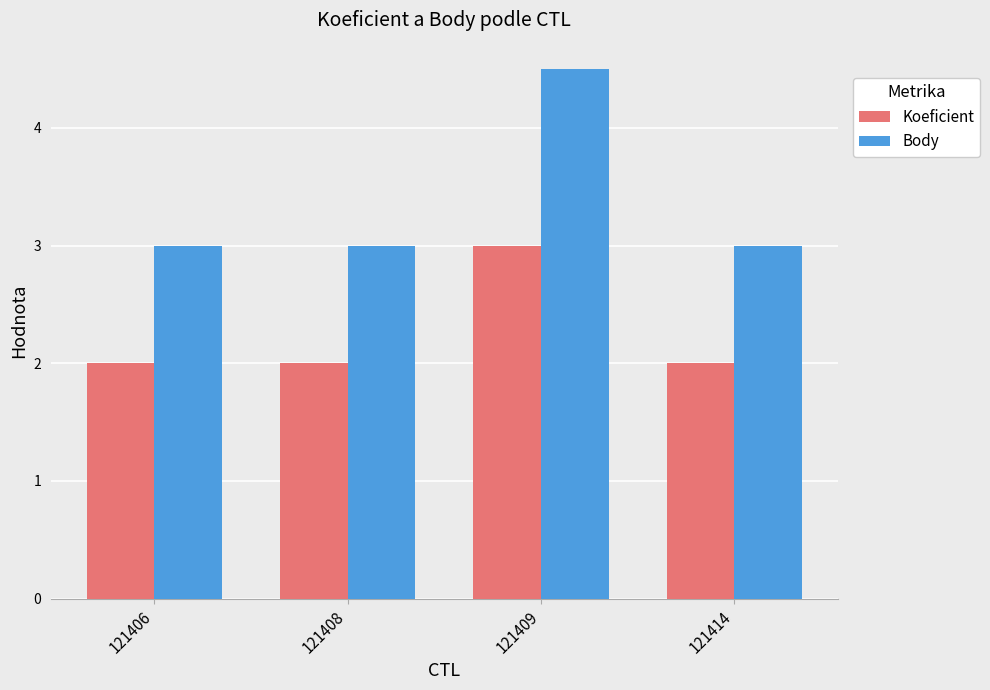

What are all the series names shown in the legend?

Koeficient, Body